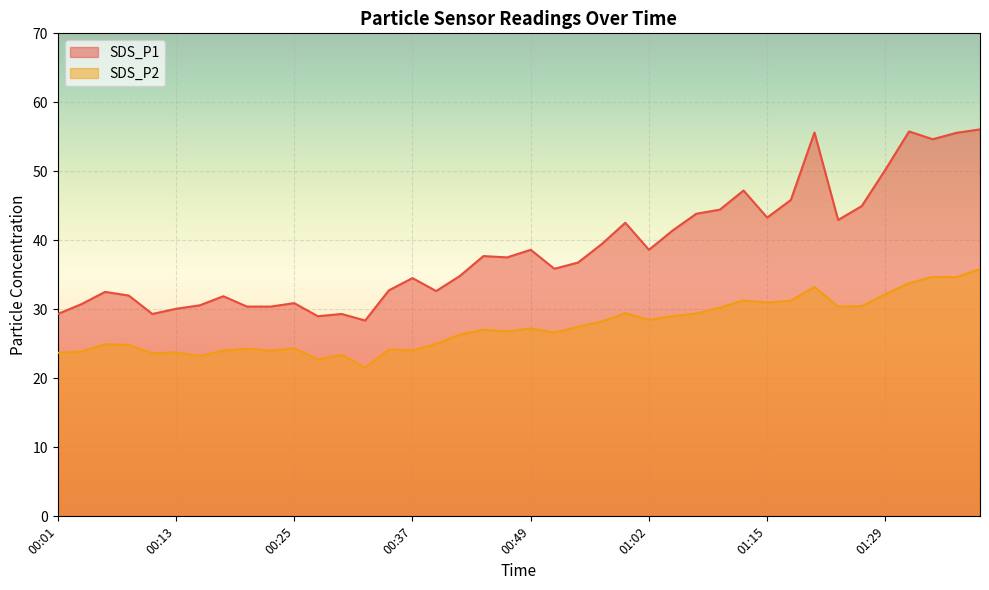

How many values in the SDS_P1 series exceed 37?

20